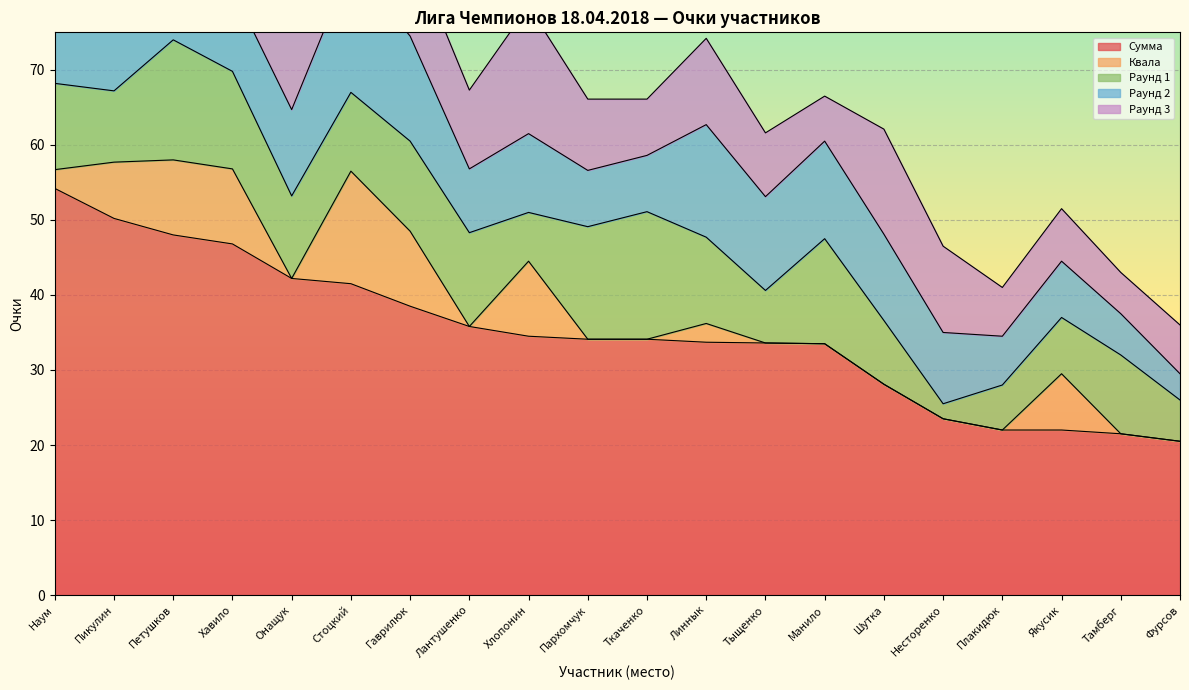

List the labels in order of Сумма value, largest first.

Наум, Пикулин, Петушков, Хавило, Онащук, Стоцкий, Гаврилюк, Лантушенко, Хлопонин, Пархомчук, Ткаченко, Линнык, Тыщенко, Манило, Шутка, Несторенко, Плакидюк, Якусик, Тамберг, Фурсов